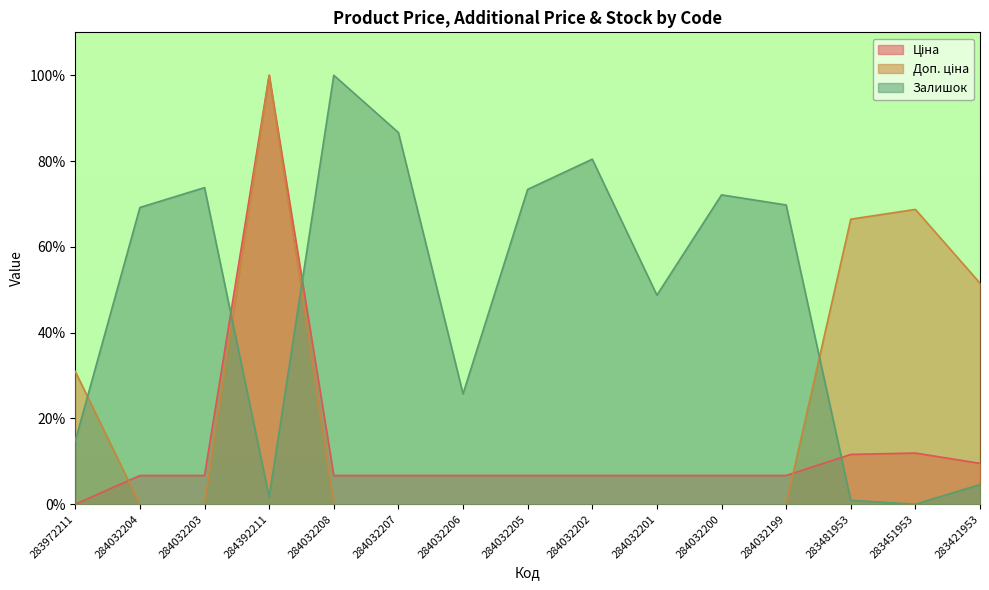

Which series changed the most between 284032207 and 284032205?

Залишок